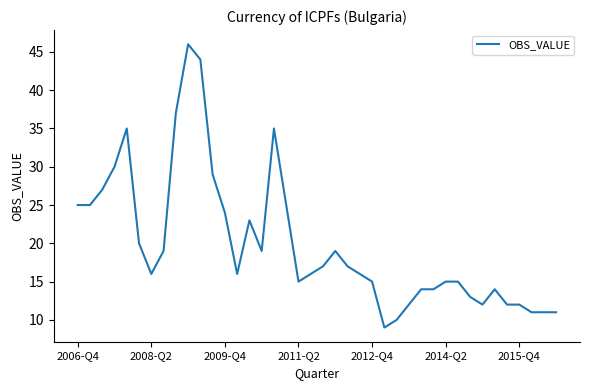

What is the minimum value shown in the chart?

9